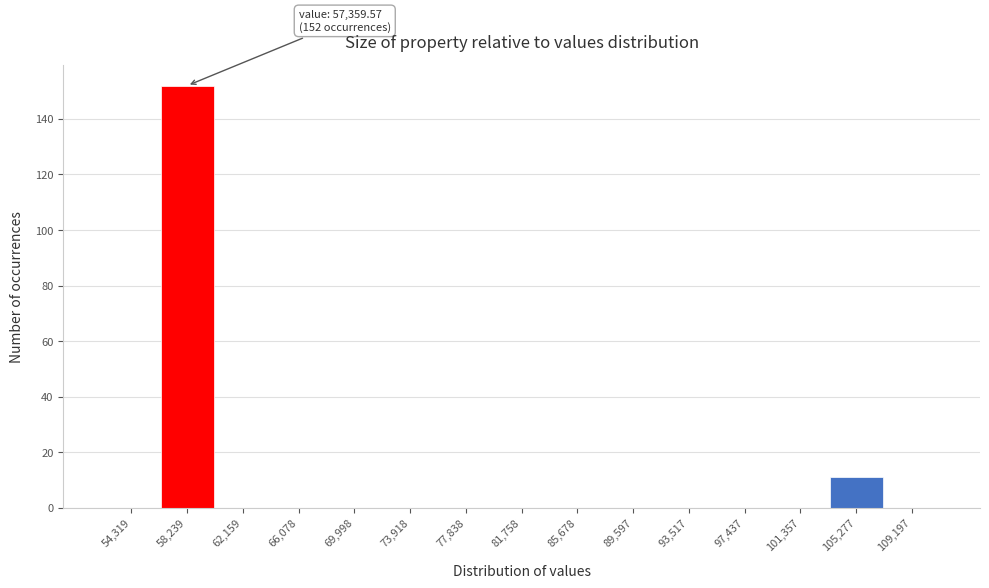

Which range on the x-axis has the tallest bar?

56500 to 60000